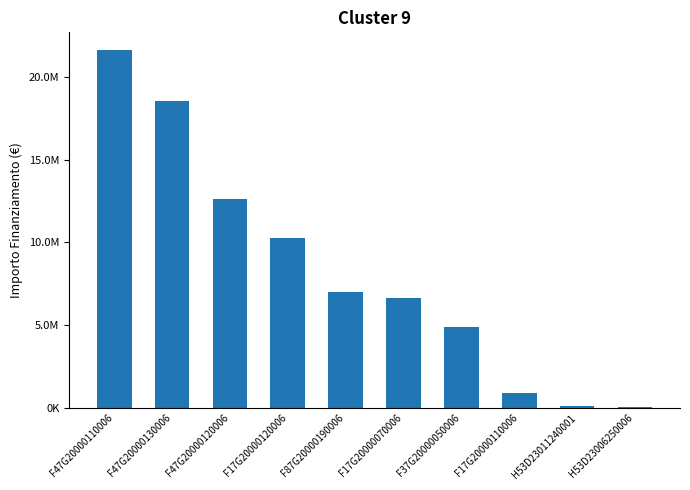

What is the label of the 7th bar from the left?

F37G20000050006